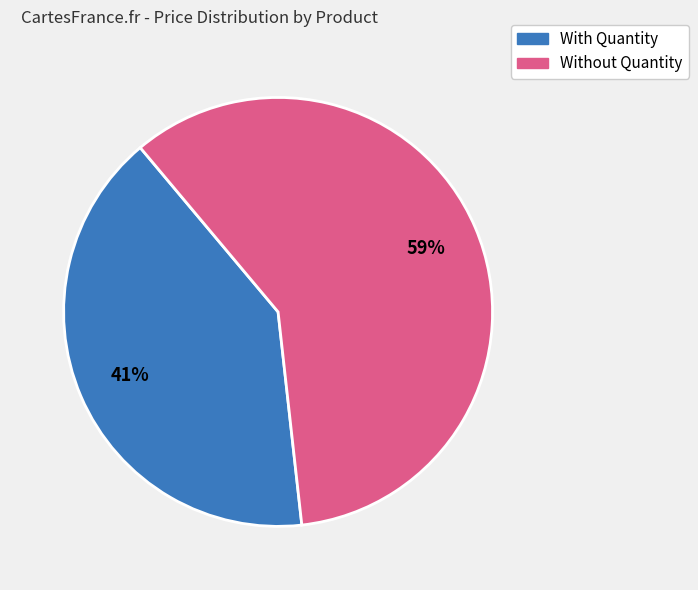

How many segments does this pie chart have?

2